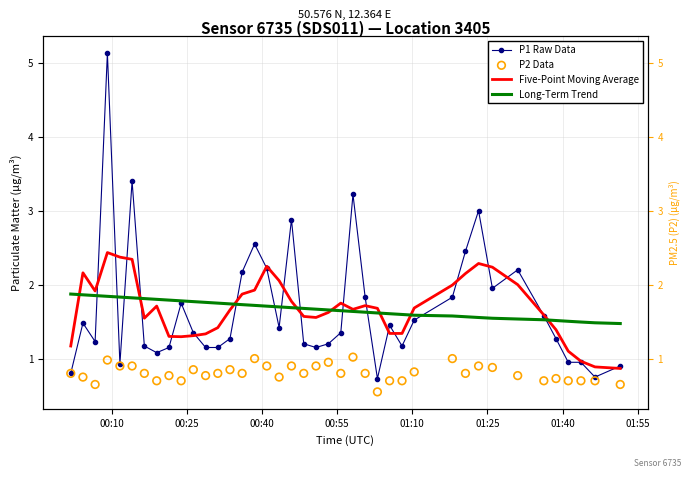

At how many categories does at least one series exceed 3?

3